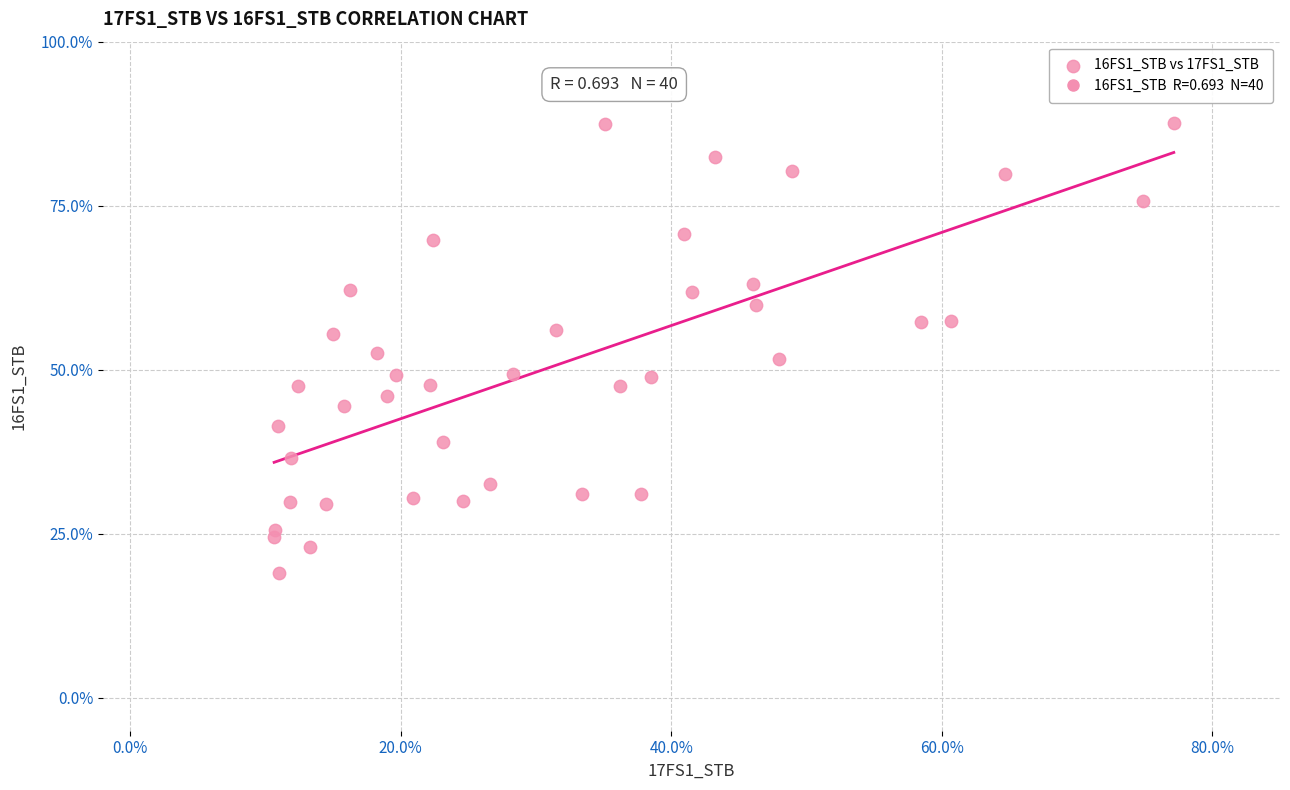

What is the range of X values (max minus min)?

66.5